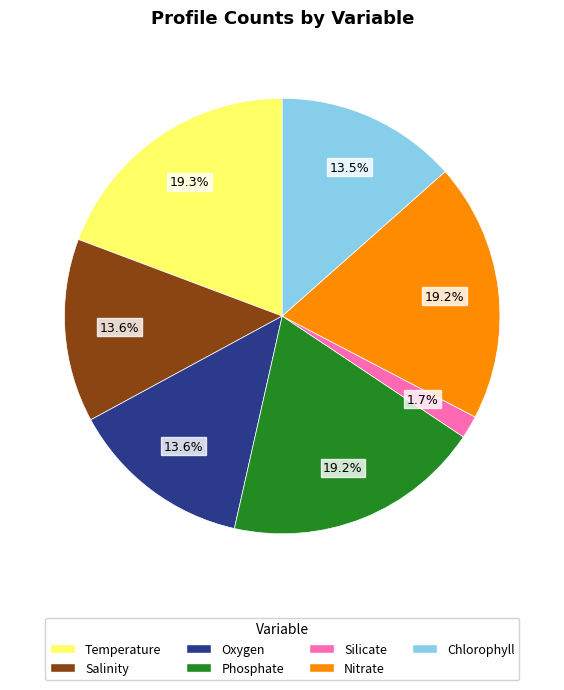

Does Phosphate account for over 50% of the chart?

No